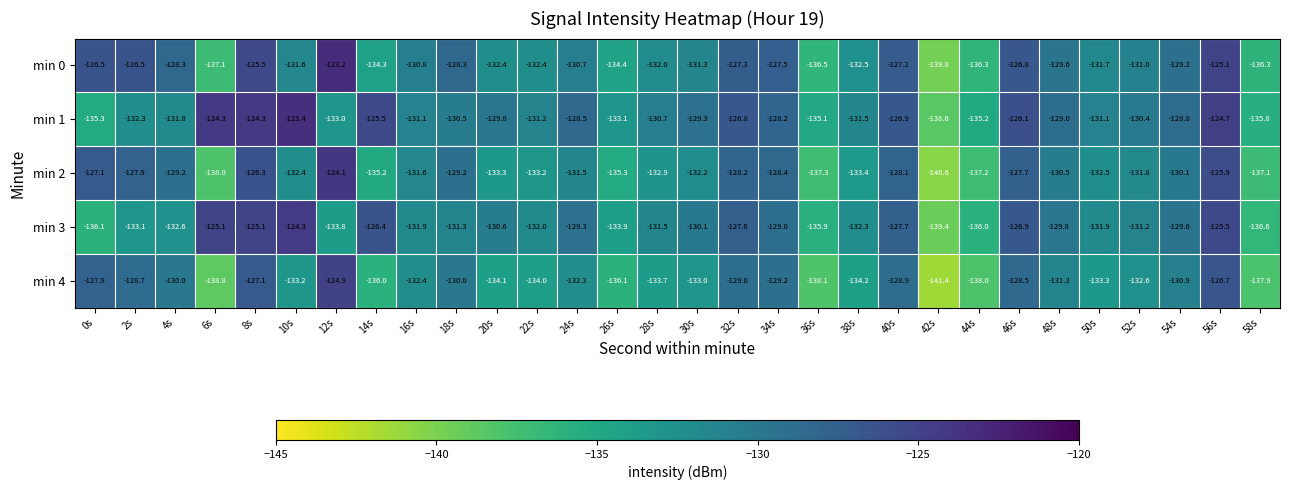

Count the number of categories in the chart.

30